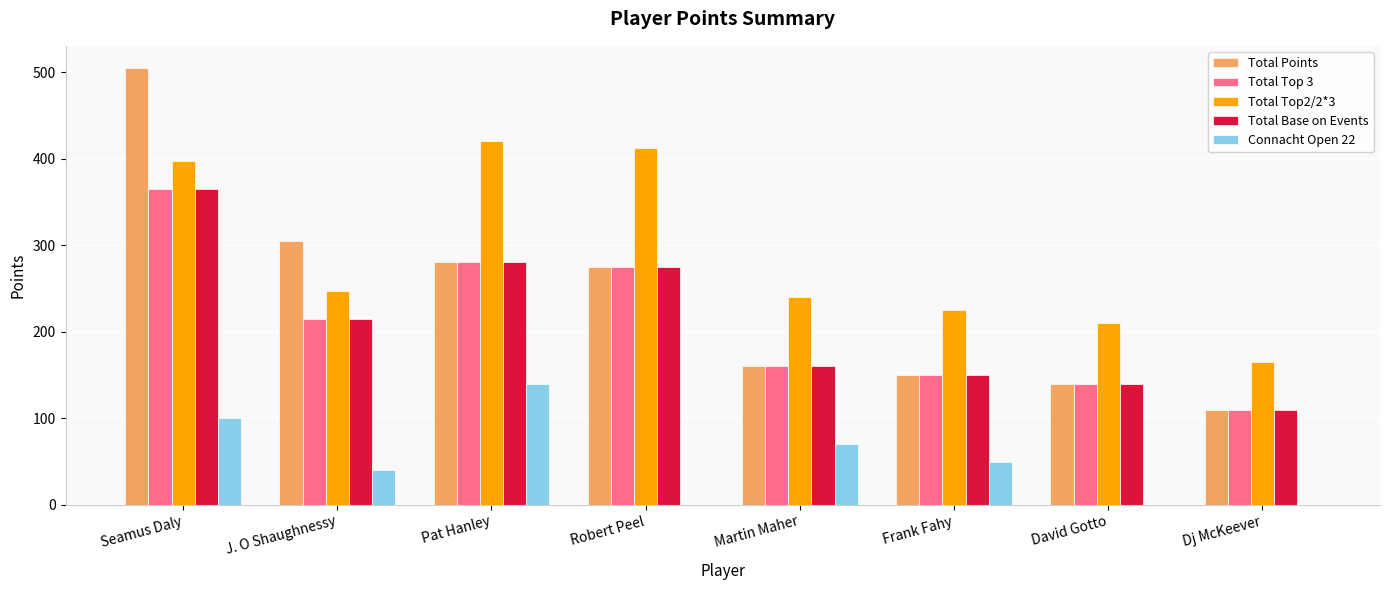

Which series changed the most between J. O Shaughnessy and Dj McKeever?

Total Points